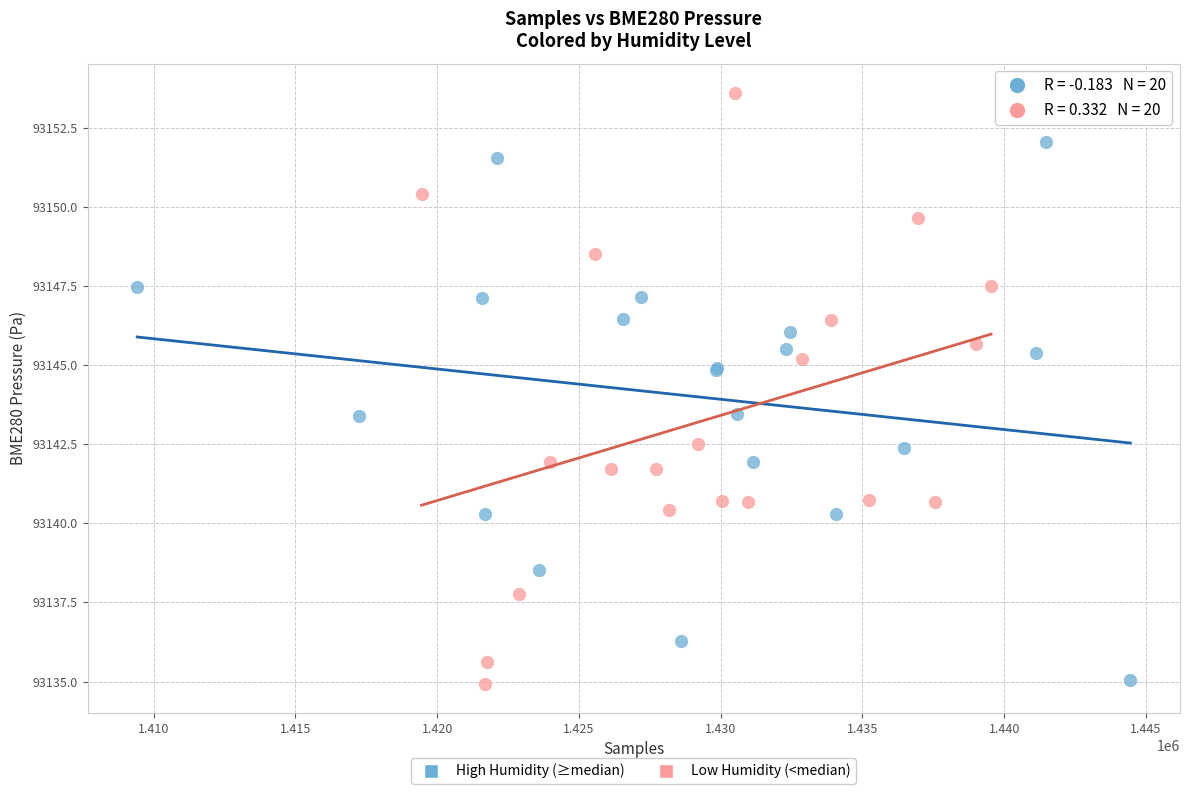

Which series reaches the maximum Y coordinate?

Low Humidity (<median)